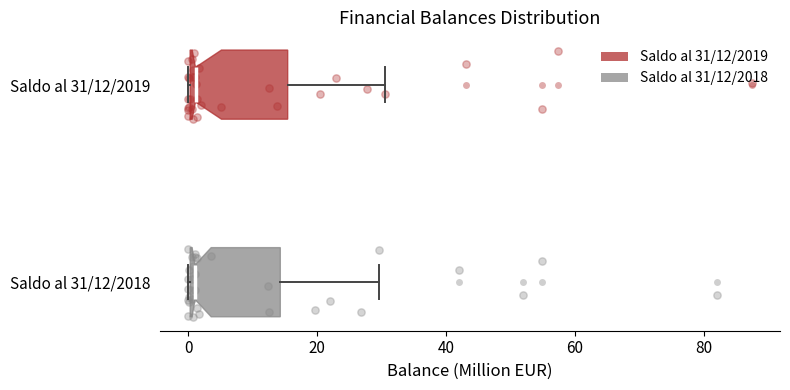

Where does the median line of the box for Saldo al 31/12/2018 sit on the x-axis? The values are not printed on the chart, so give them approximately, as read against the axis.

2